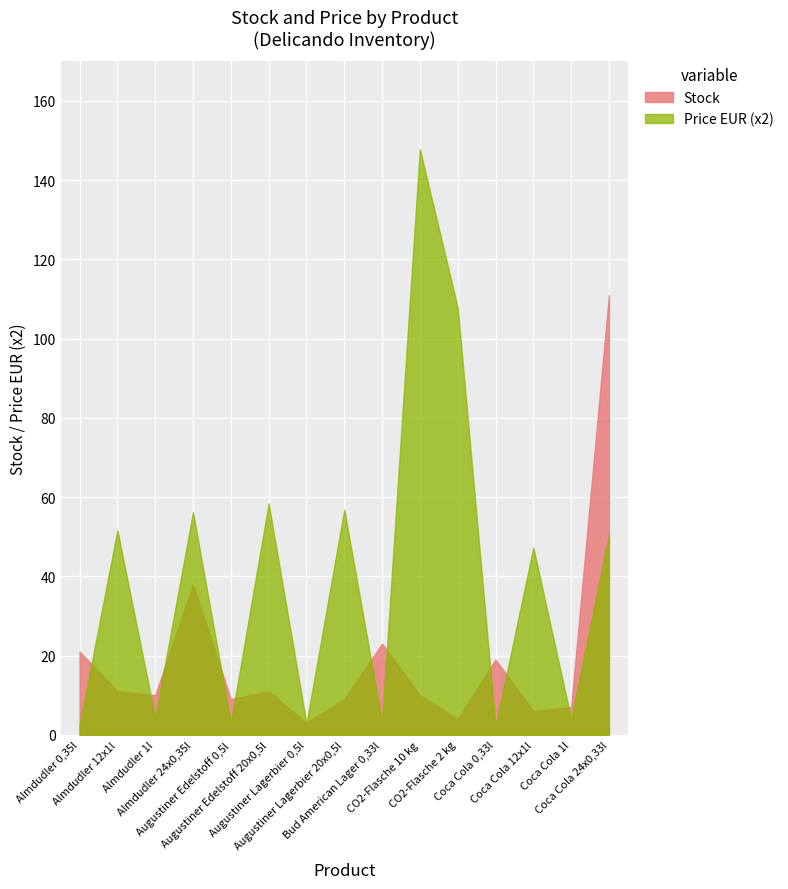

What is the label of the 5th point from the left?

Augustiner Edelstoff 0,5l